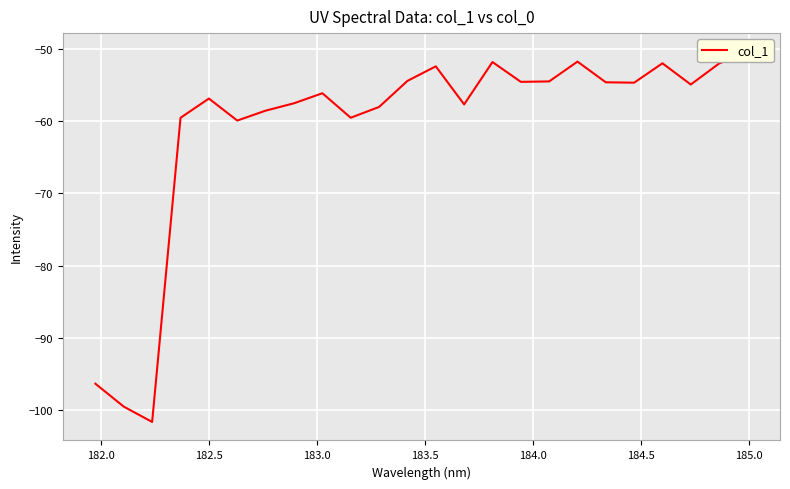

What is the average value?

-60.8